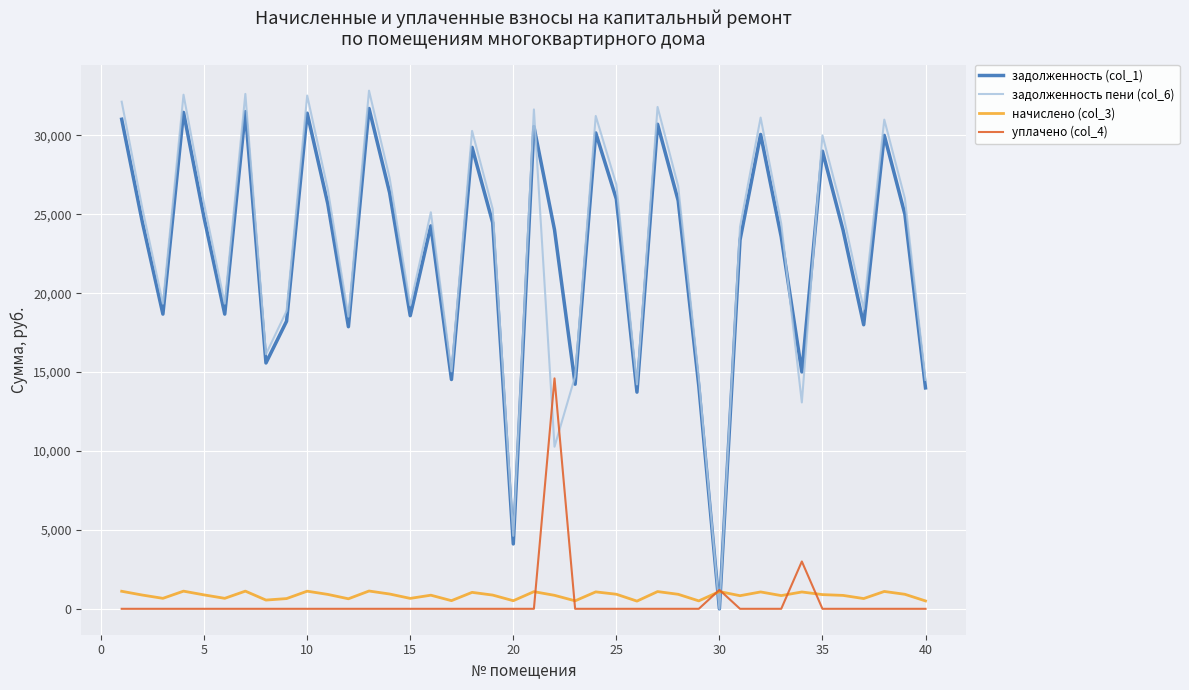

True or false: уплачено (col_4) and начислено (col_3) cross at least once.

True